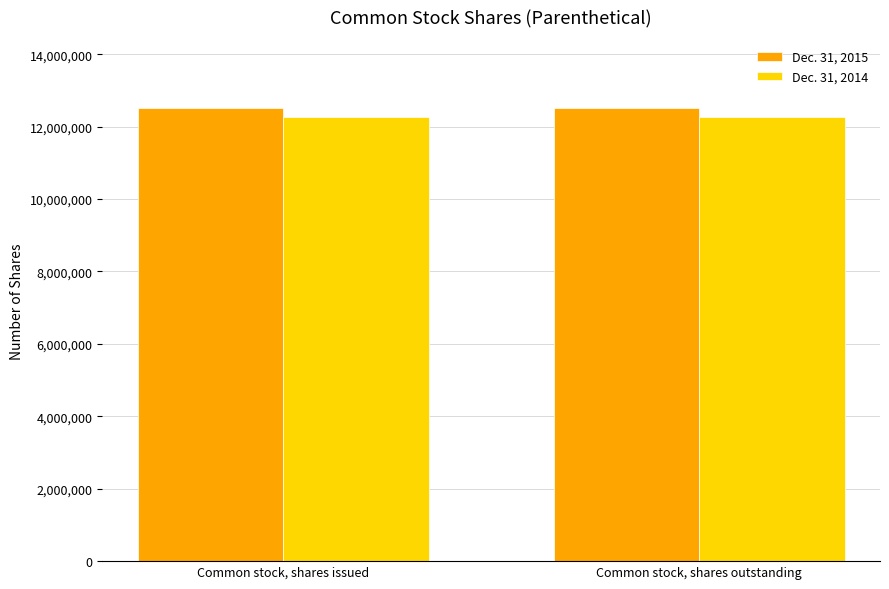

What position from the left is Common stock, shares outstanding?

2